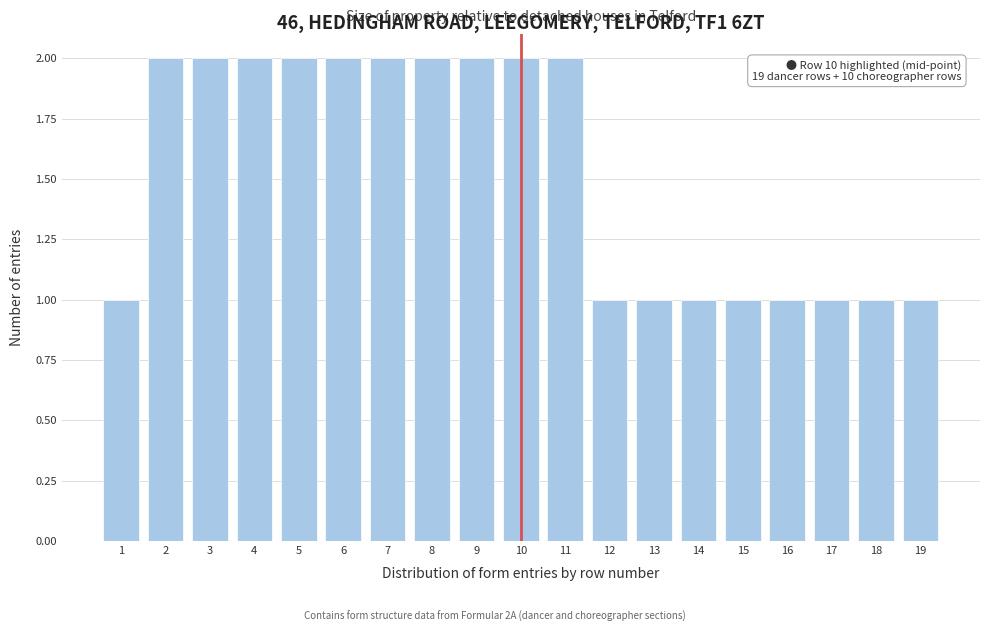

Reading left to right, list all the values displayed in this chart.

1=1	2=2	3=2	4=2	5=2	6=2	7=2	8=2	9=2	10=2	11=2	12=1	13=1	14=1	15=1	16=1	17=1	18=1	19=1